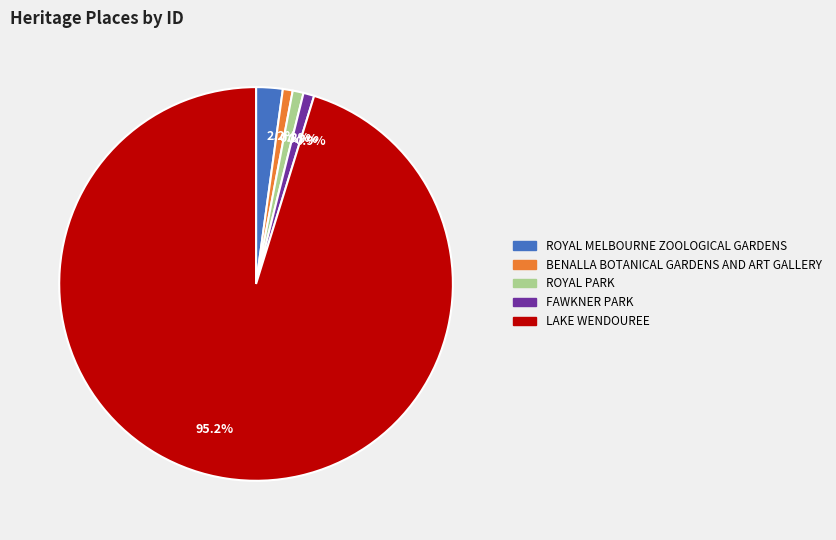

Is there any slice that represents more than half of the pie?

Yes